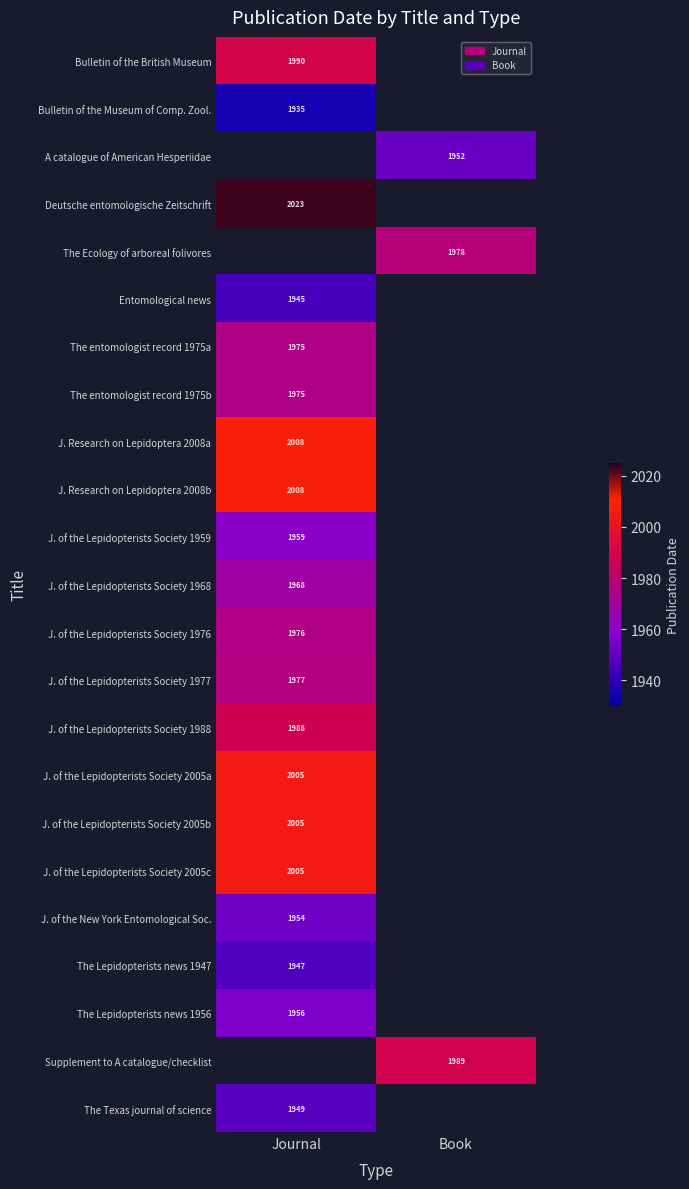

True or false: The Texas journal of science has a value of 1949 at Journal.

True